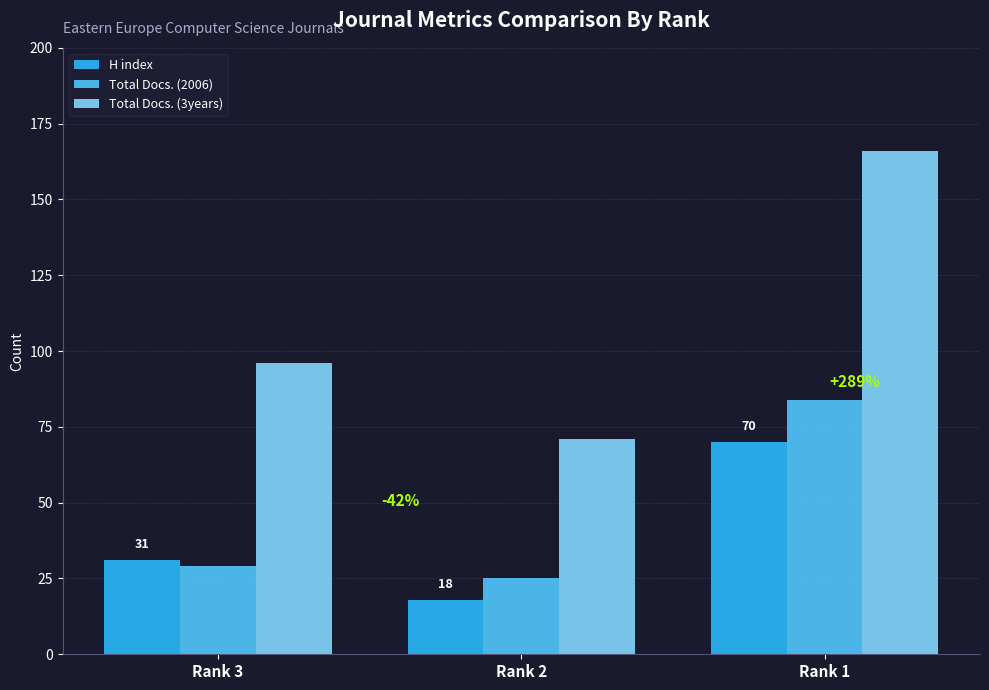

Reading right to left, what are all the values shown in this chart?

H index: 70	18	31
Total Docs. (2006): 84	25	29
Total Docs. (3years): 166	71	96